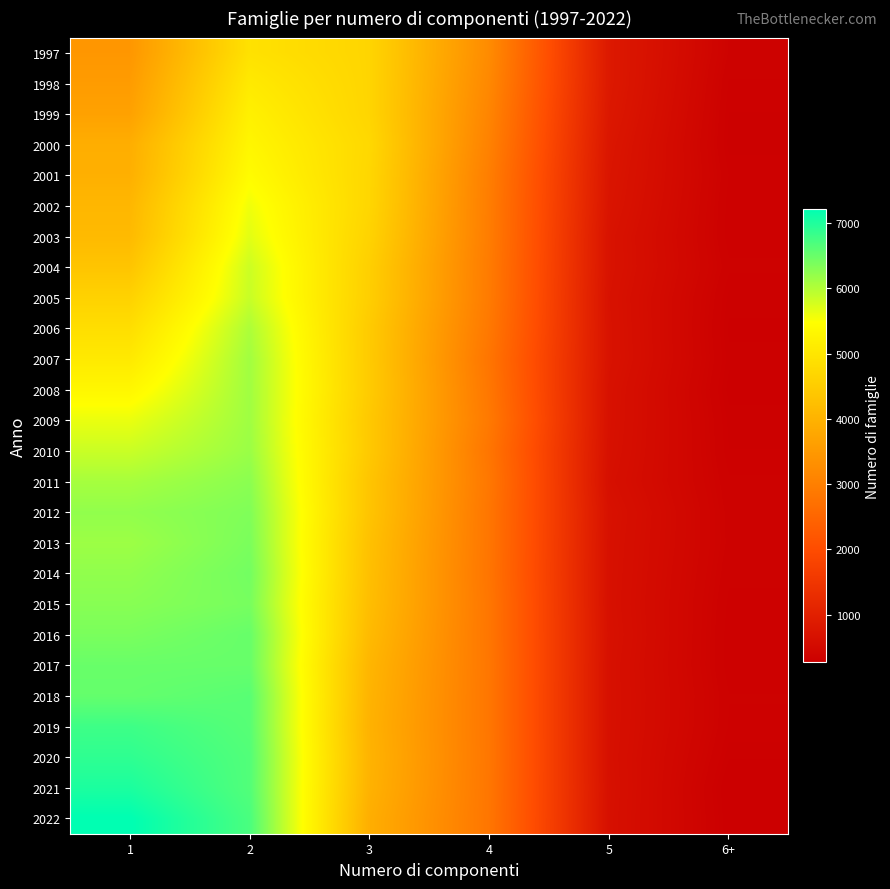

Count the number of data series in this chart.

26